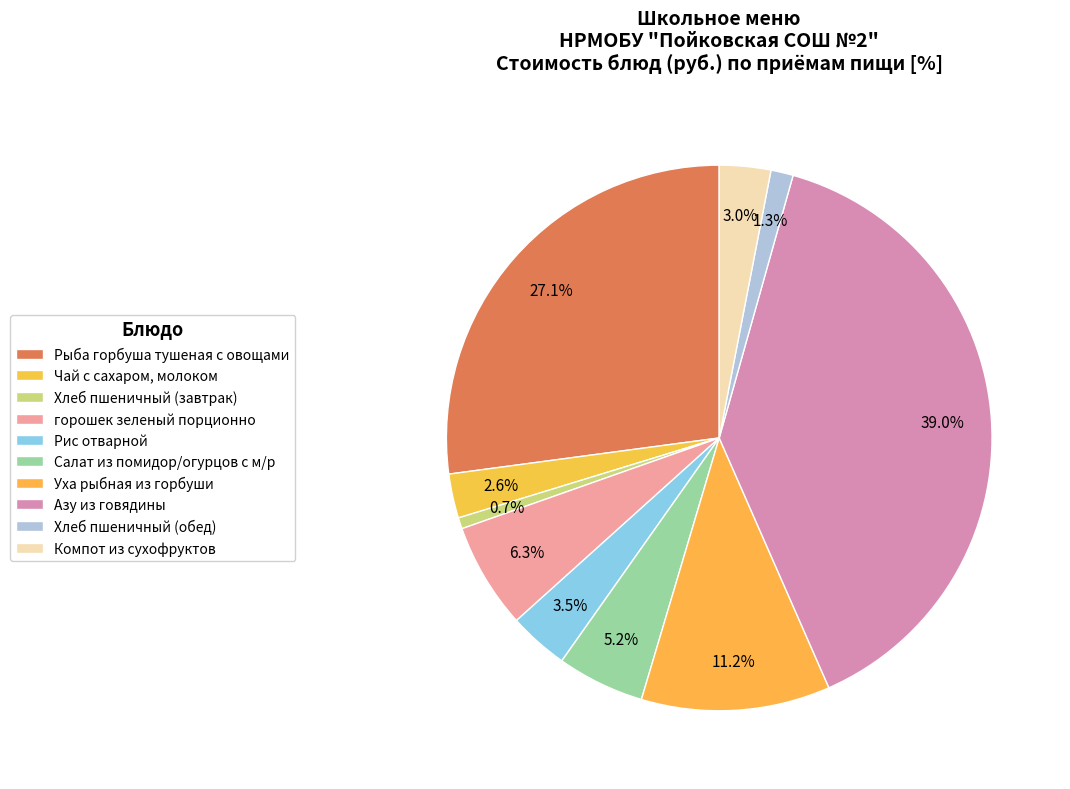

To the nearest percent, what is the difference between the Хлеб пшеничный (завтрак) and Уха рыбная из горбуши slice percentages?

11%